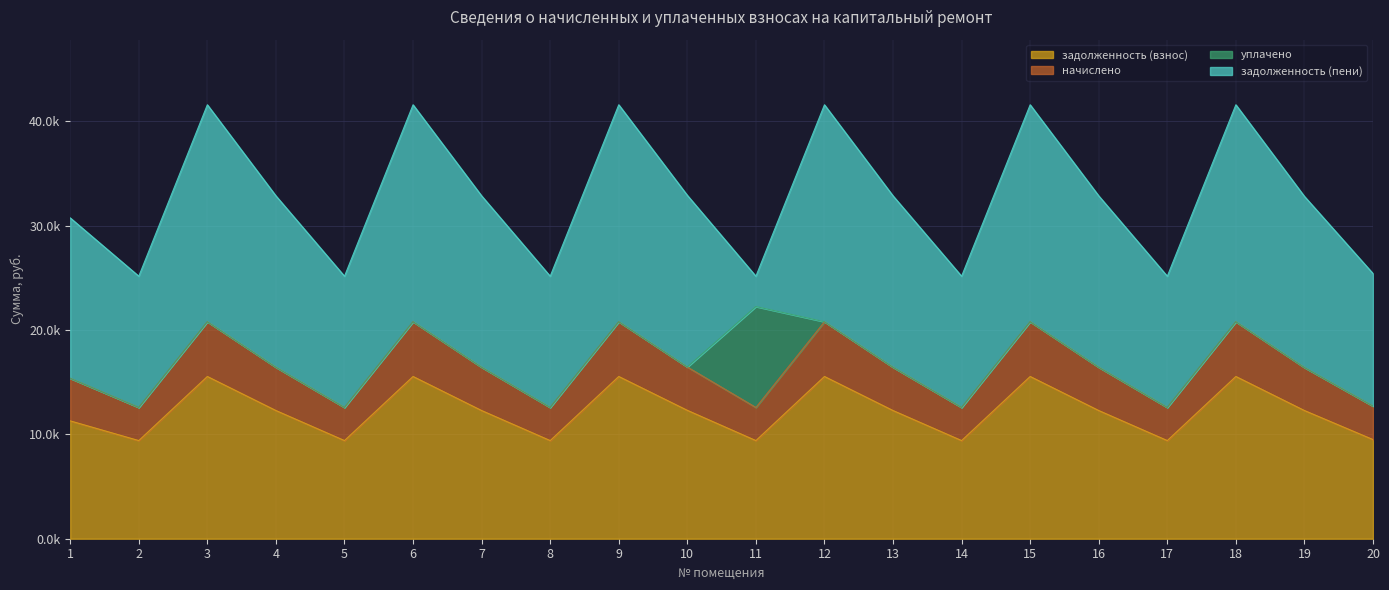

What is the value of the задолженность (взнос) point at the 20th from the left?

9504.0